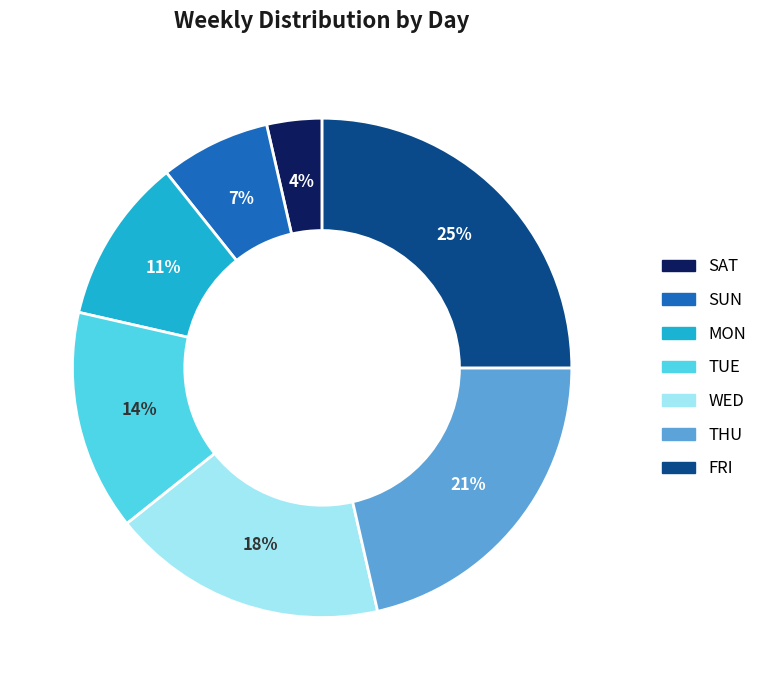

True or false: TUE accounts for 14% of the total.

True